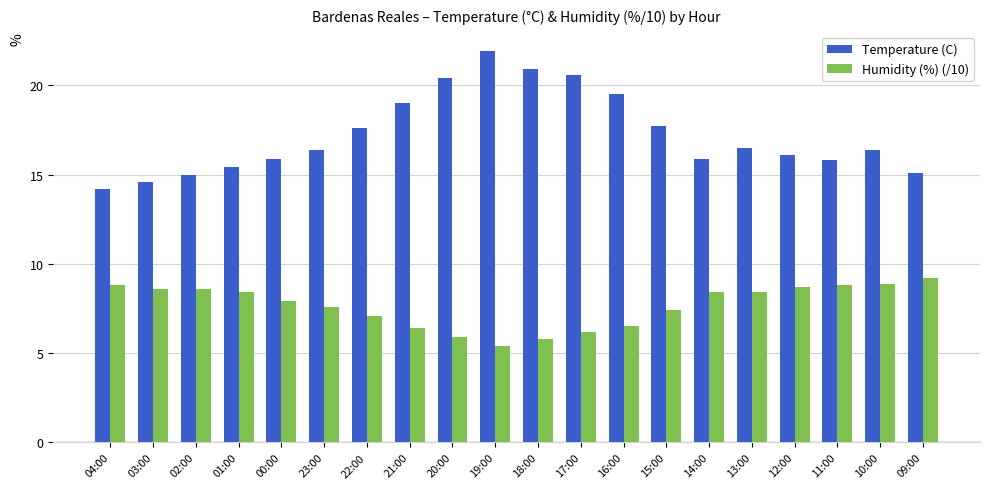

Is it true that Temperature (C) equals 20.9 at 00:00?

False